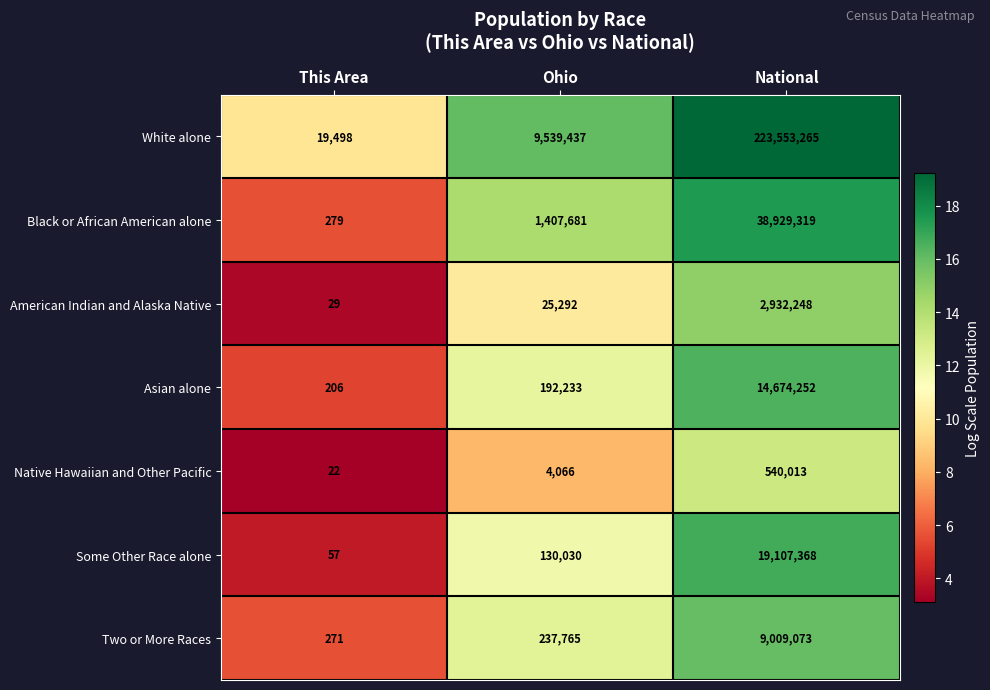

What is the sum of the White alone values at National and Ohio?

233092702